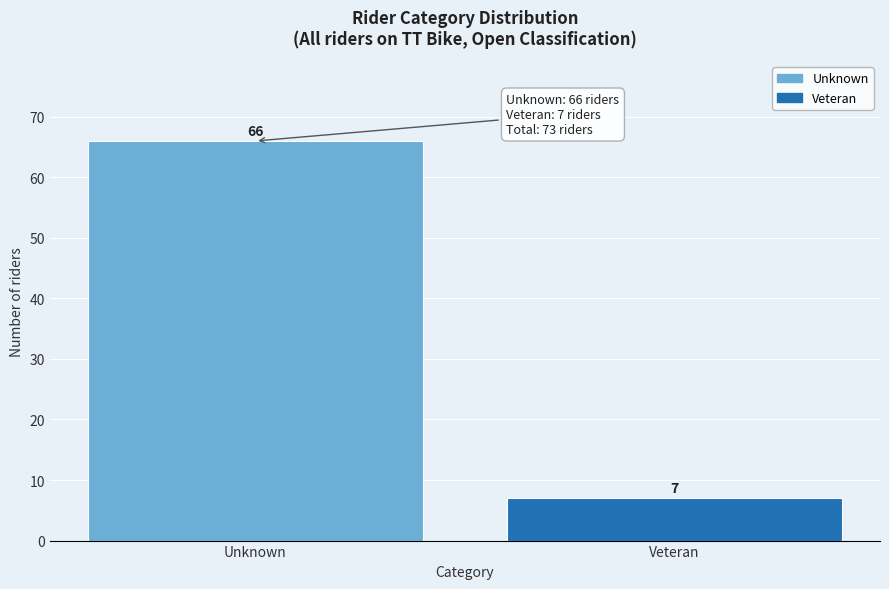

Reading left to right, what are all the values shown in this chart?

Unknown=66	Veteran=7